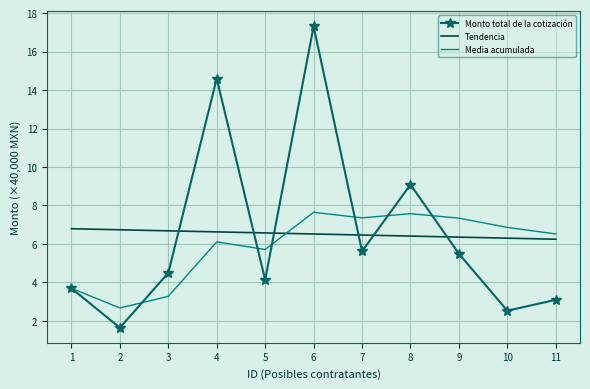

What is the minimum value for Media acumulada?

2.7